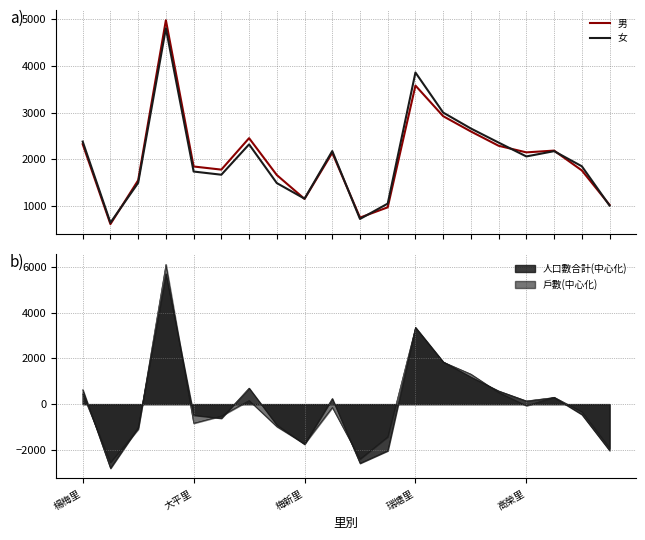

List the series in order of their peak value, lowest first.

女, 男